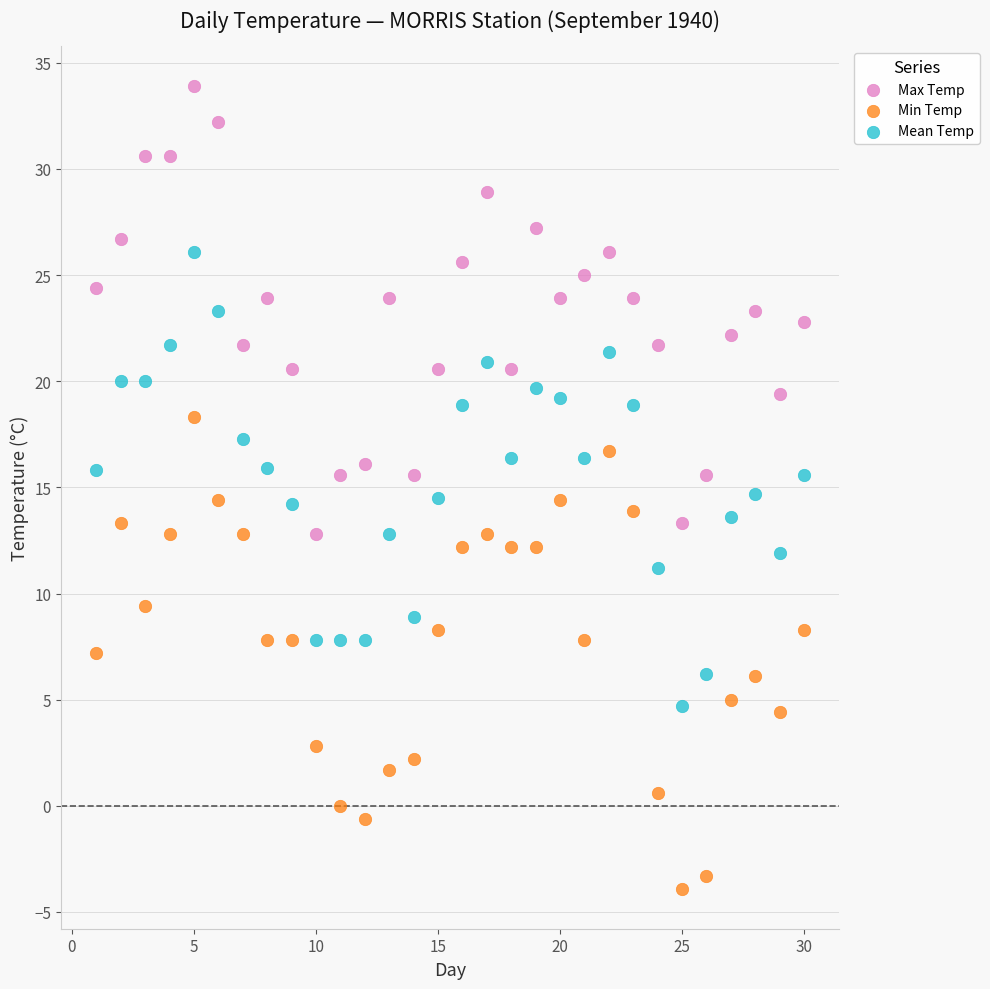

What are all the series names shown in the legend?

Max Temp, Min Temp, Mean Temp